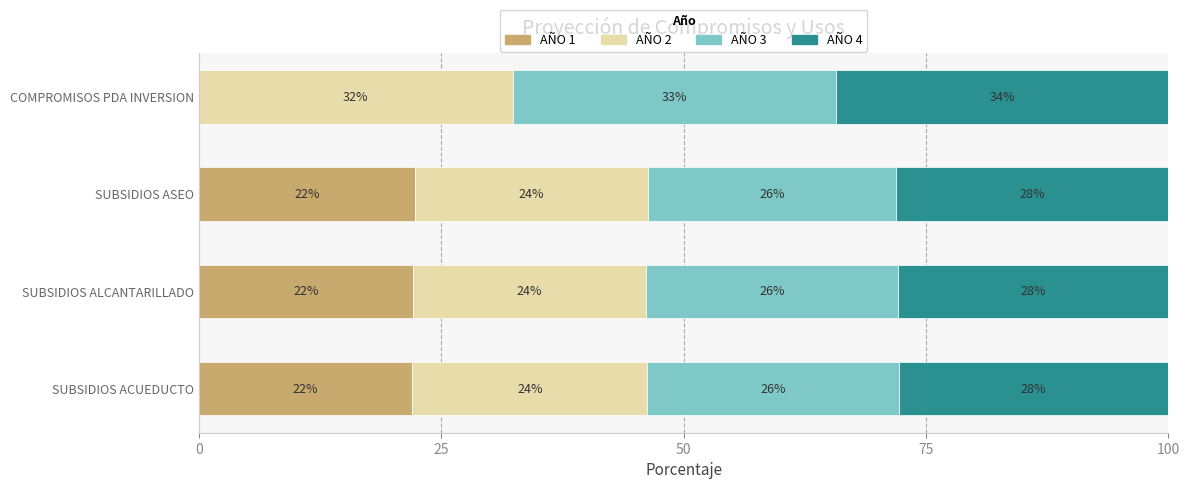

Count the number of categories in the chart.

4